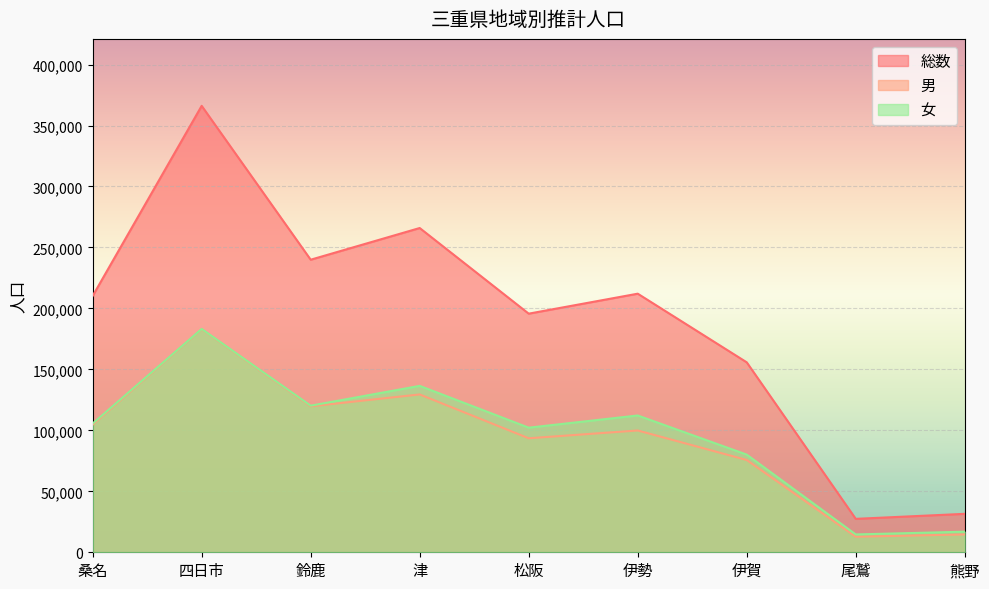

True or false: 女 and 総数 intersect in this chart.

False